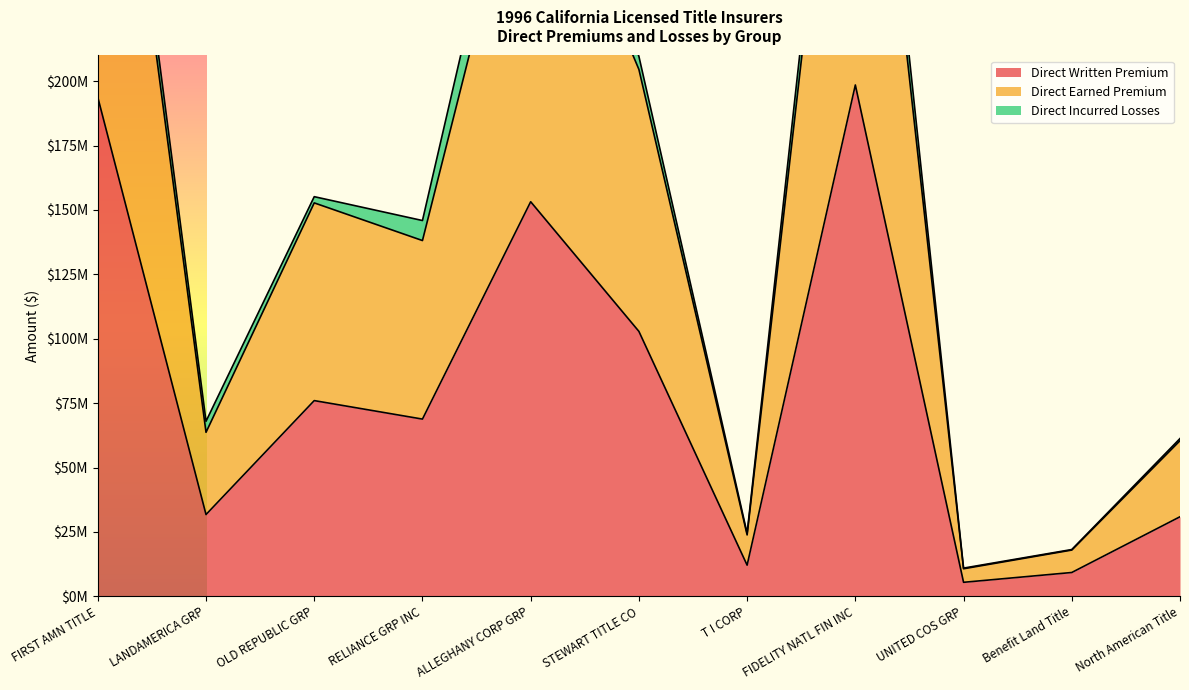

Which series has the largest total across all categories?

Direct Earned Premium